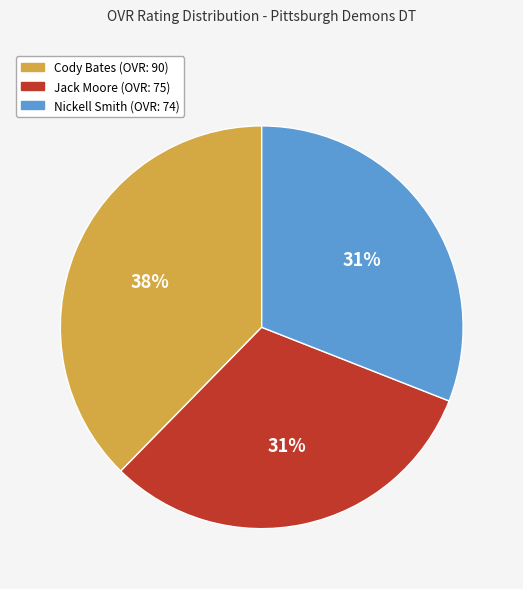

Is there any slice that represents more than half of the pie?

No